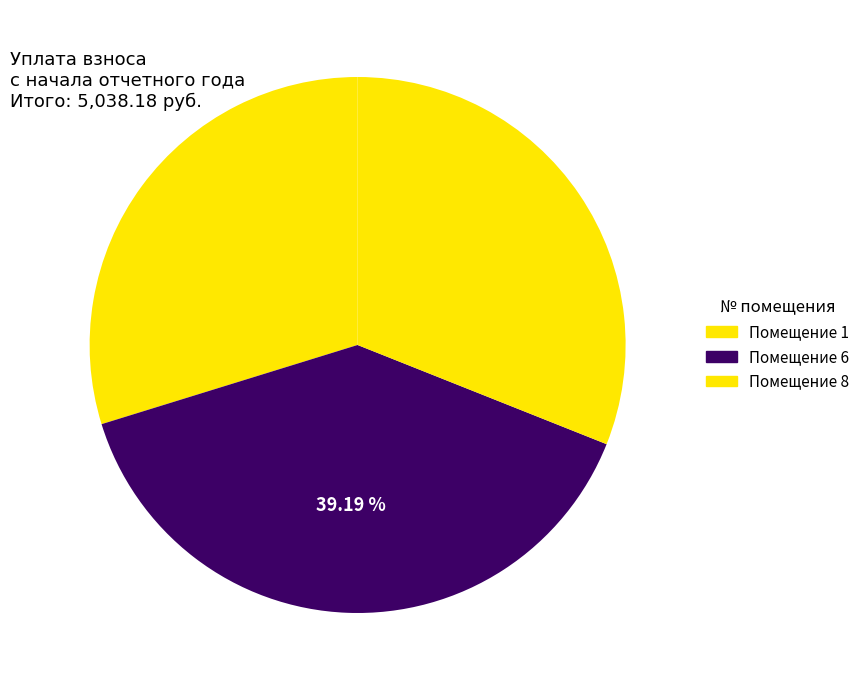

How many slices are in this pie chart?

3